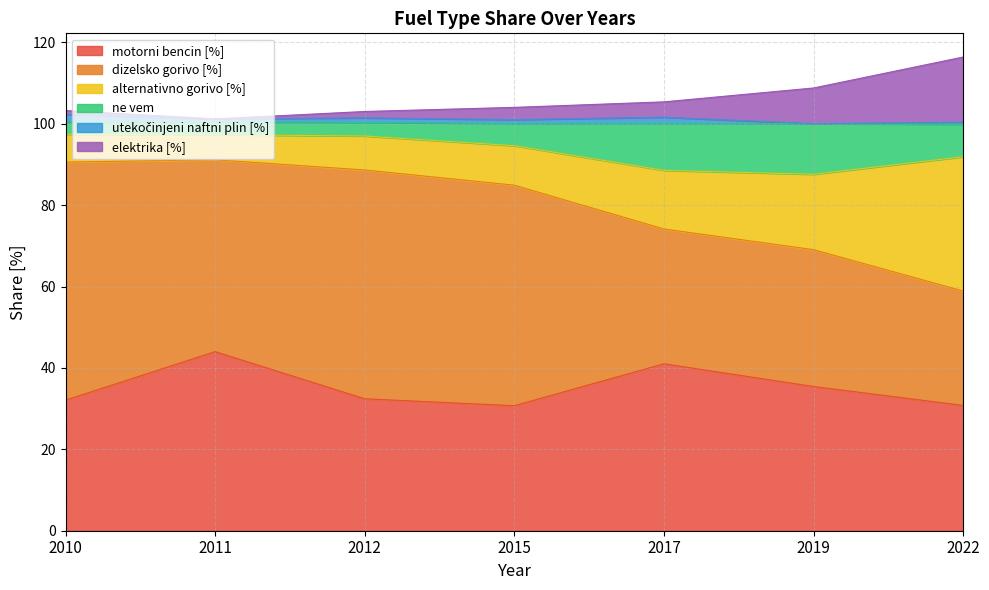

What is the minimum value for motorni bencin [%]?

30.7